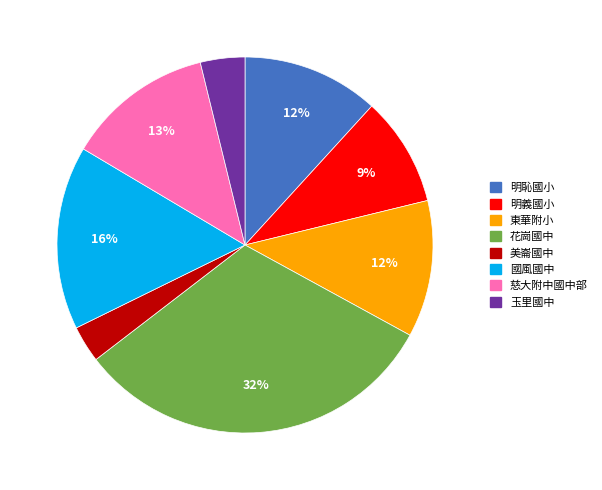

Does 美崙國中 represent more than half of the total?

No